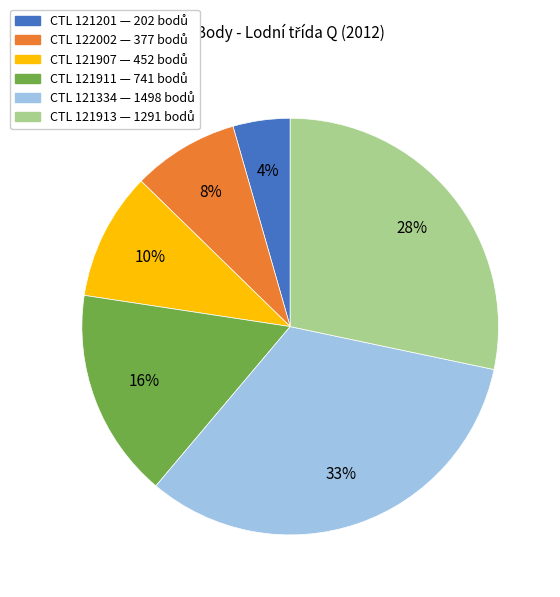

To the nearest percent, what is the average slice percentage?

17%